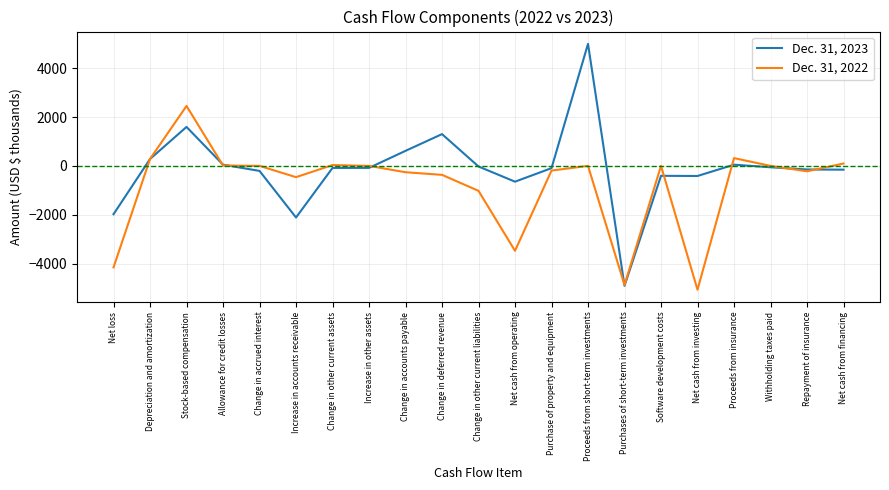

Read the Dec. 31, 2023 value at Change in other current assets, to the nearest 10.

-80